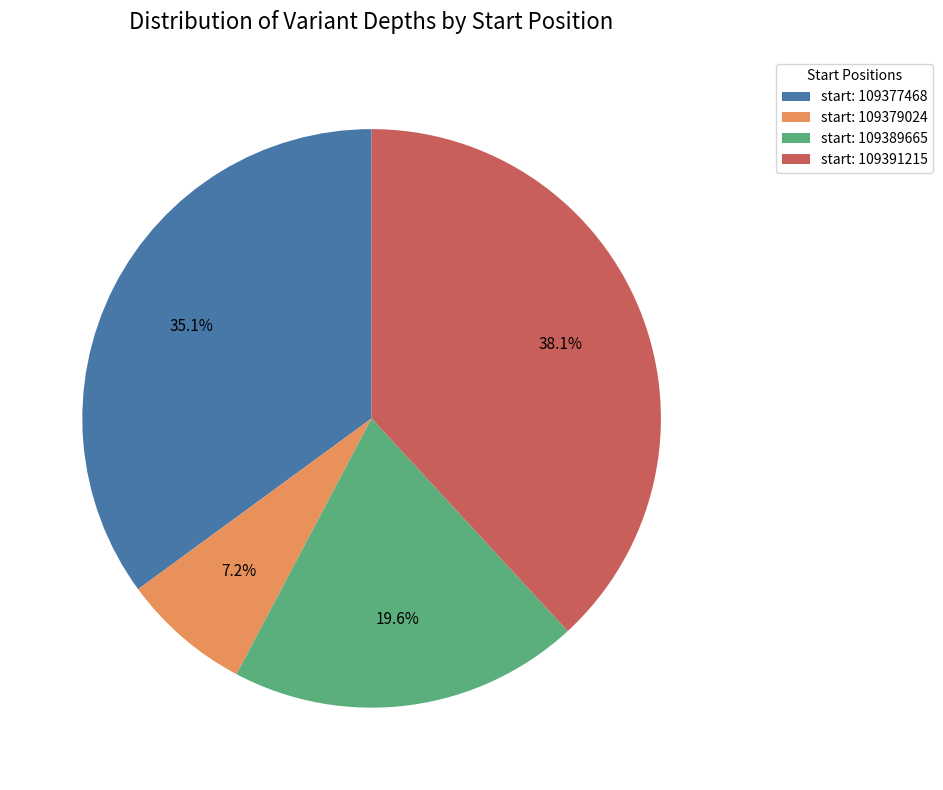

How much of the chart is everything except start: 109377468?

64.9%